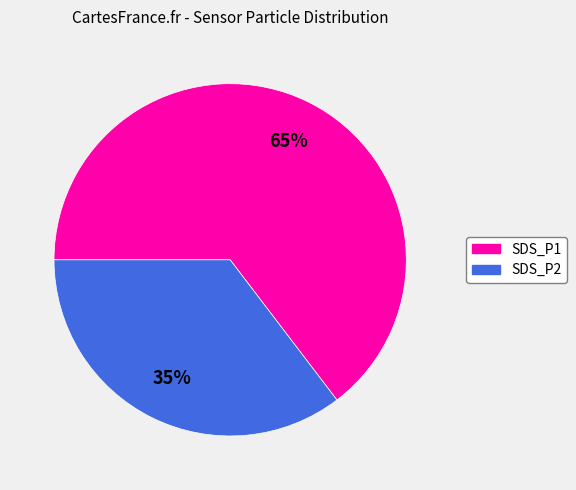

Is it true that SDS_P2 is 50% of the pie?

False